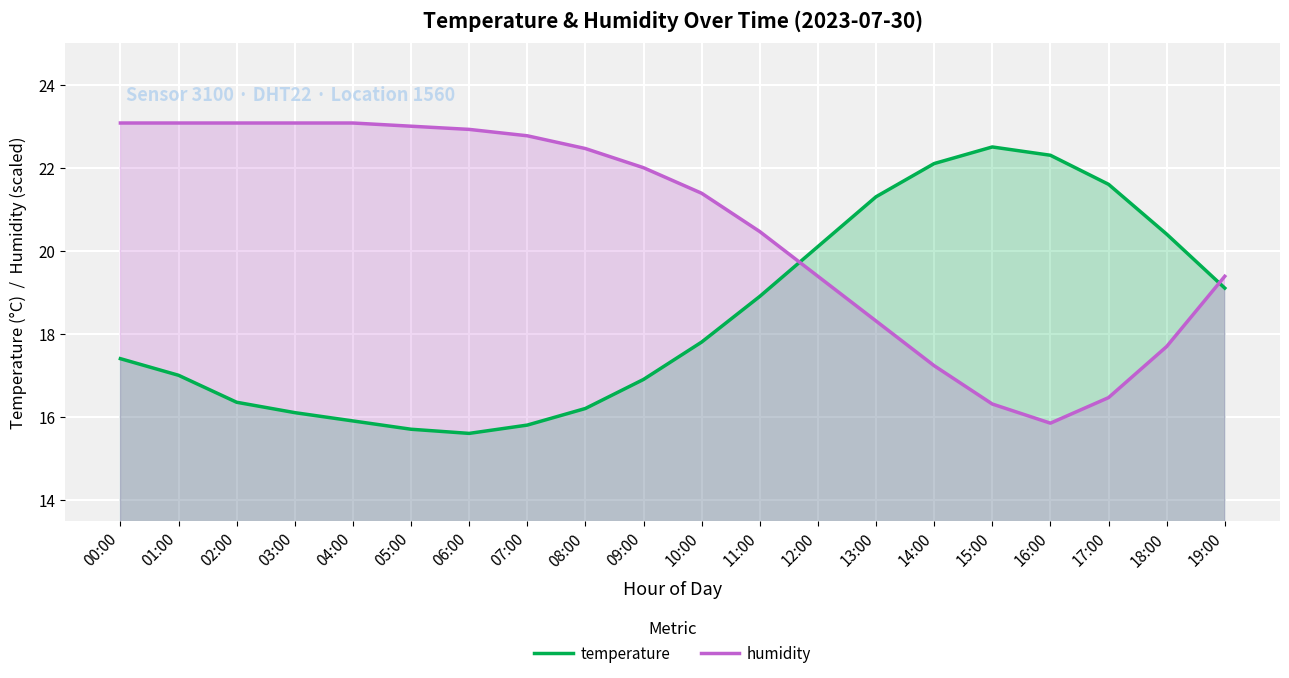

The value of humidity at 15:00 is 16.3. True or false?

True